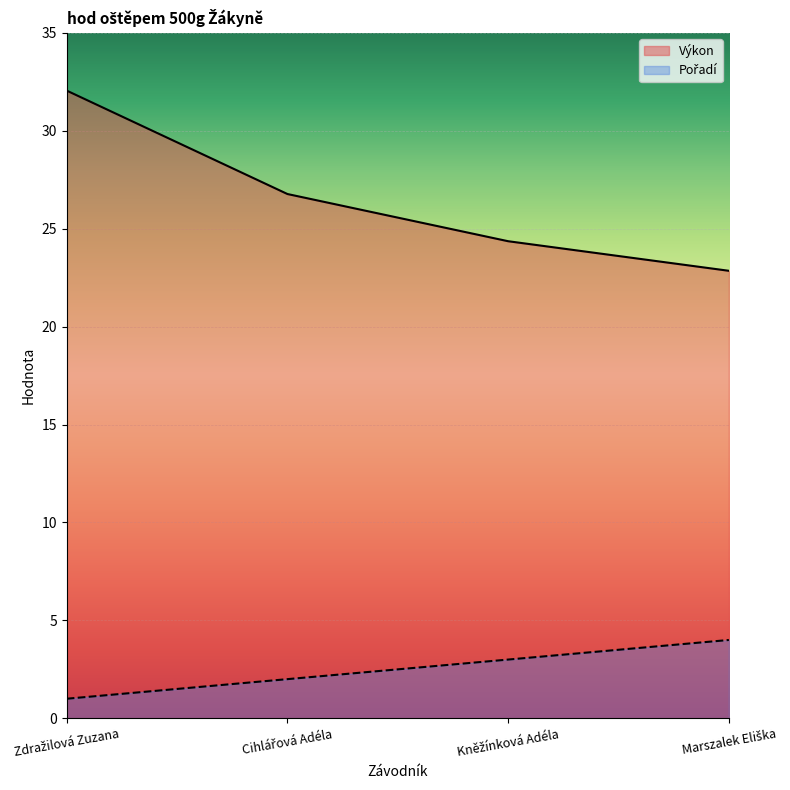

What is the minimum value for Pořadí?

1.0